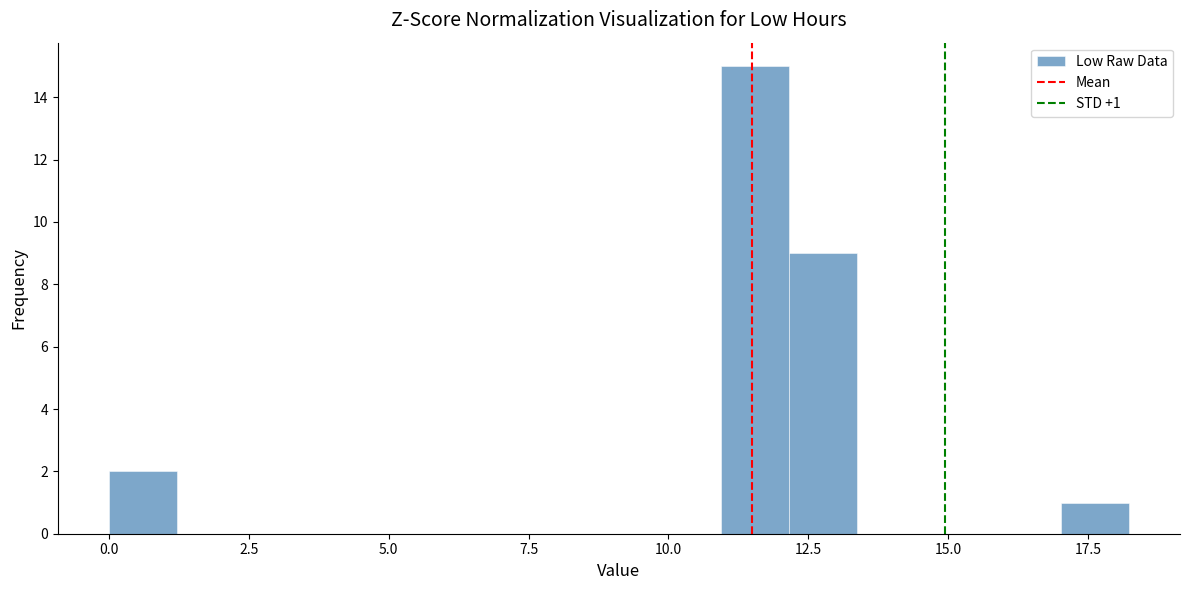

Around what value on the x-axis is the tallest bar? Give the approximate position of its centre, as read against the axis.

11.5